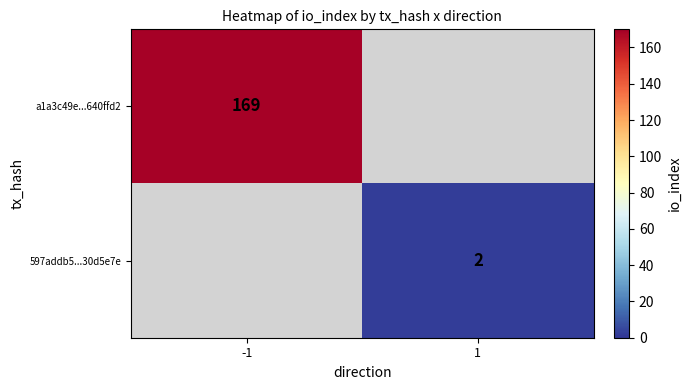

At how many categories does at least one series exceed 80?

1